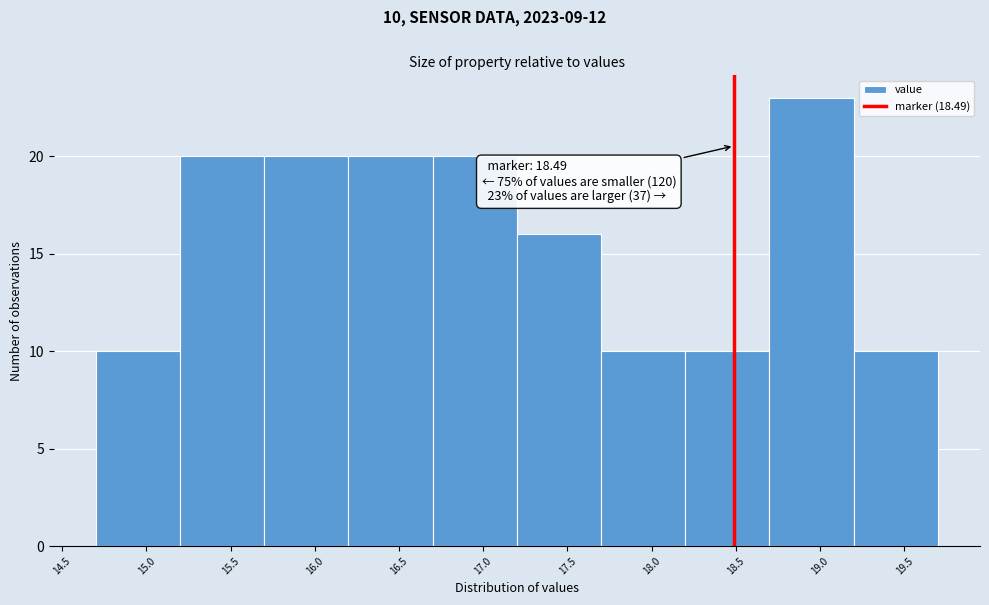

Which range on the x-axis has the tallest bar?

18.7 to 19.2